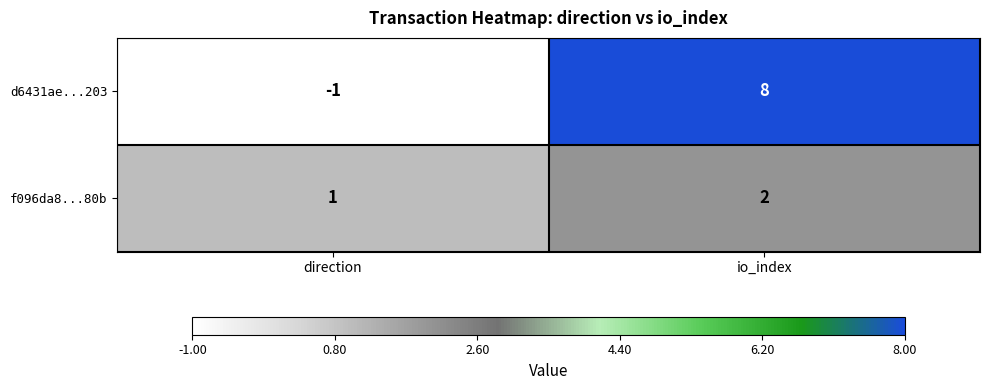

Is it true that d6431ae...203 equals 0 at direction?

False